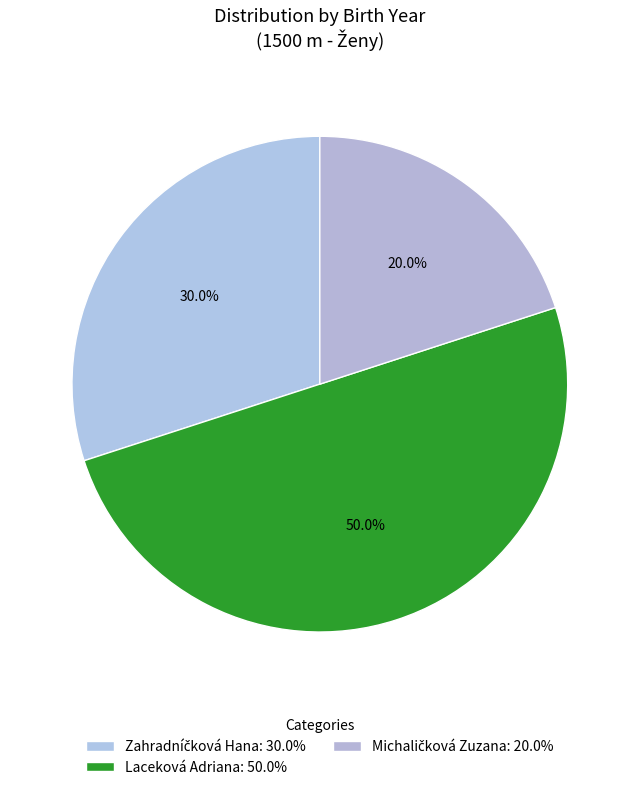

Which slice is the smallest?

Michaličková Zuzana